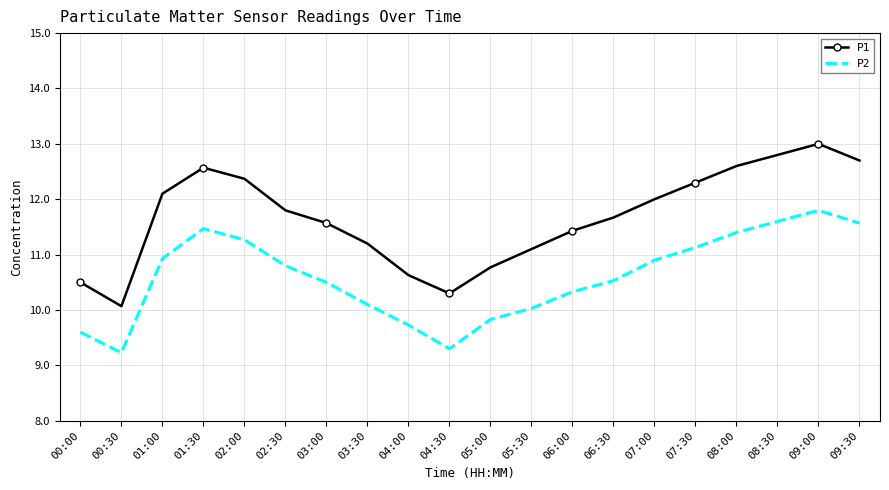

What position from the right is 09:30?

1